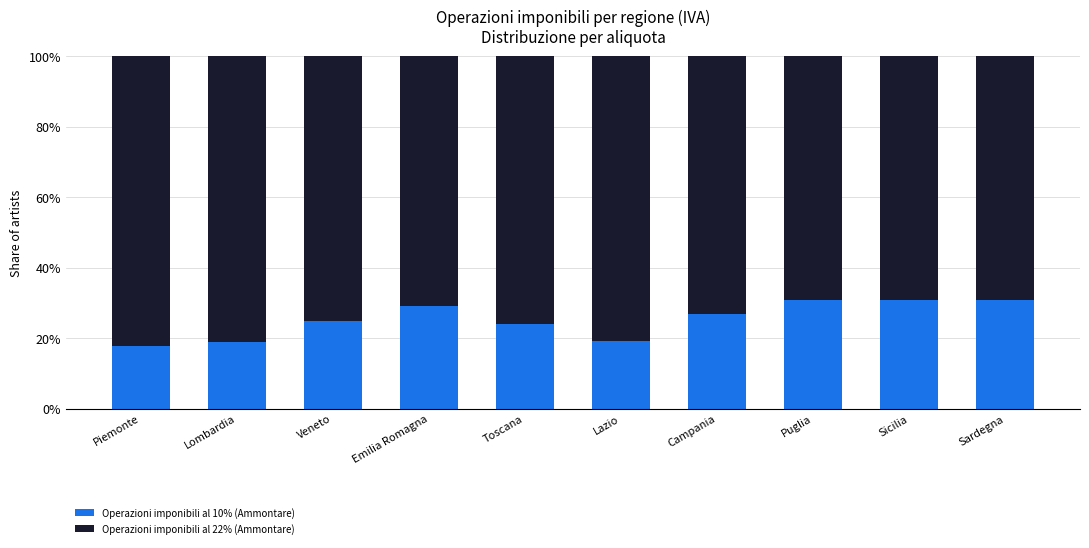

What value does the Operazioni imponibili al 10% (Ammontare) series have at Sicilia?

30.8